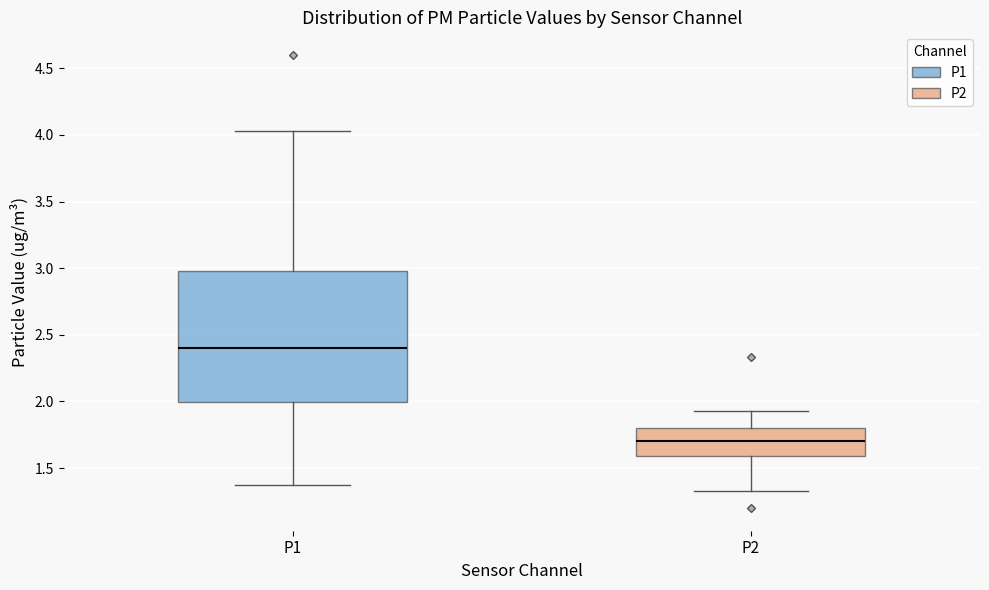

Which box has the highest median line?

P1